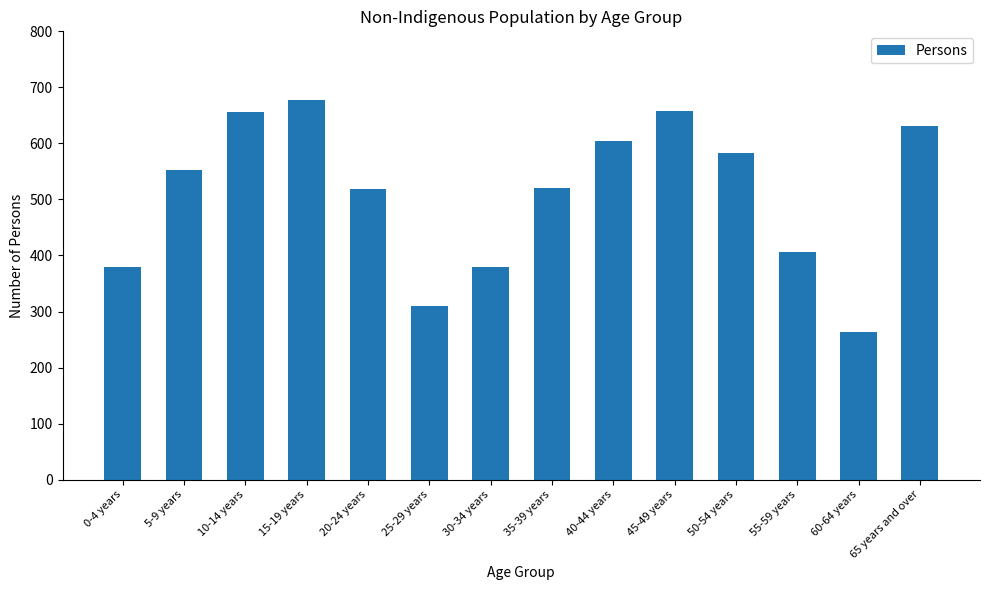

Approximately how many times larger is the value at 60-64 years compared to 30-34 years?

0.7